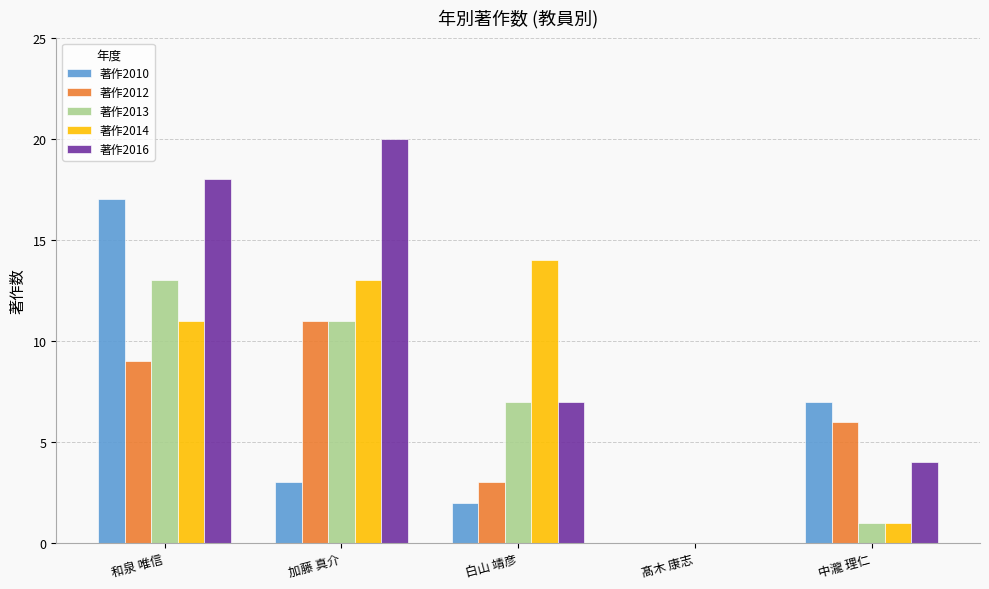

Which series has the largest total across all categories?

著作2016